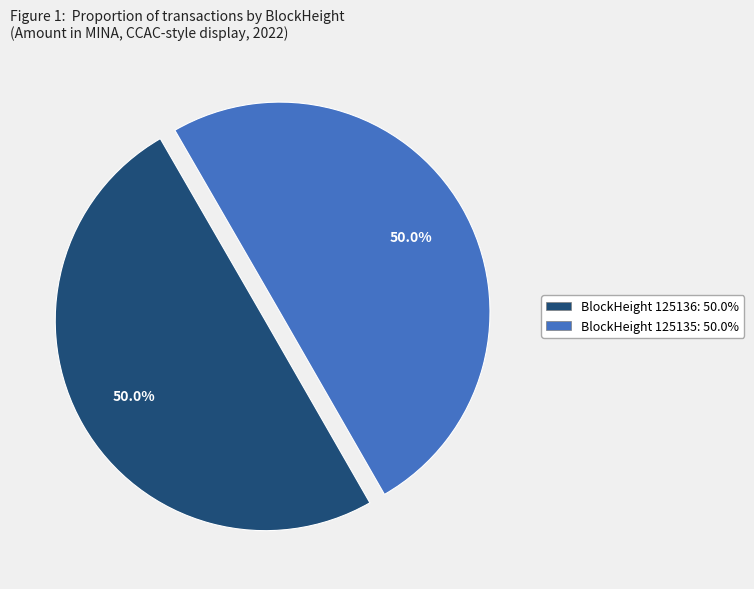

How many segments does this pie chart have?

2